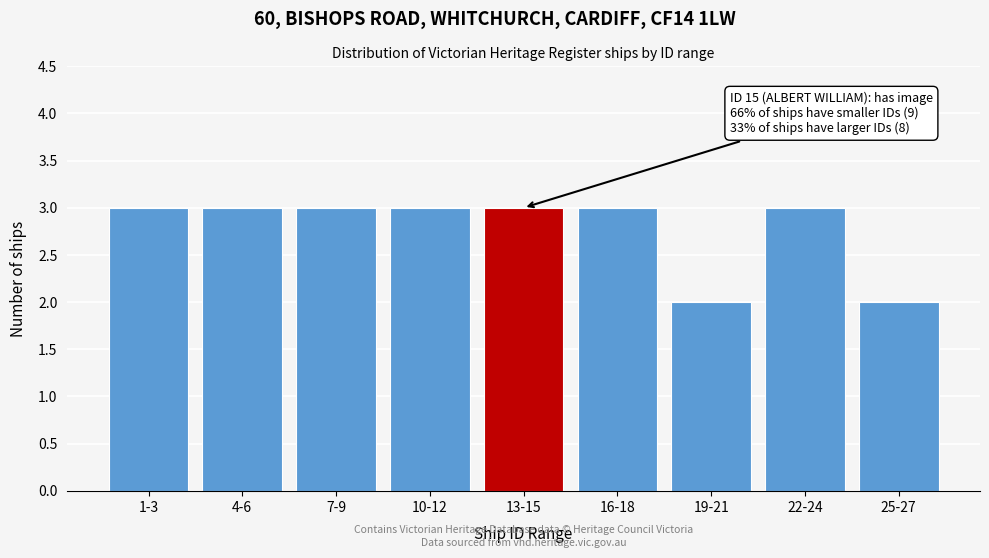

Reading left to right, transcribe all the data shown in this chart.

1-3=3	4-6=3	7-9=3	10-12=3	13-15=3	16-18=3	19-21=2	22-24=3	25-27=2